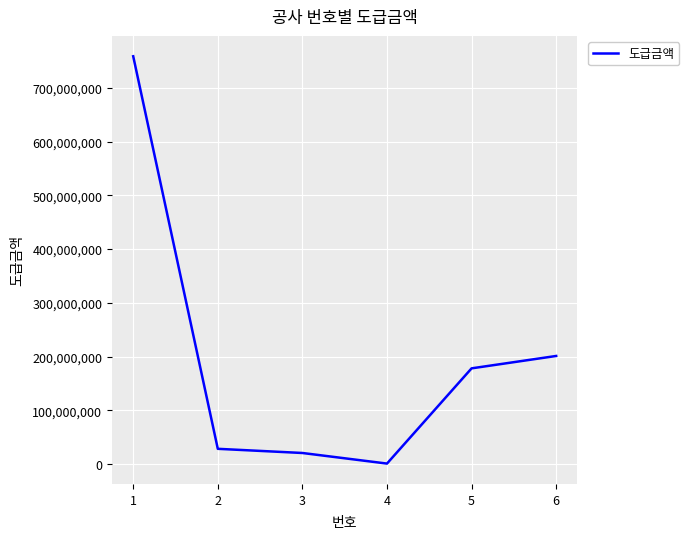

Rank the categories by value from highest to lowest.

1, 6, 5, 2, 3, 4